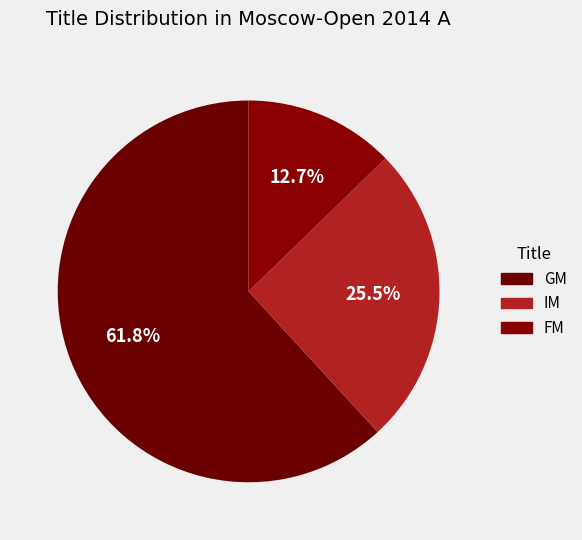

To the nearest percent, what percentage of the pie is FM?

13%